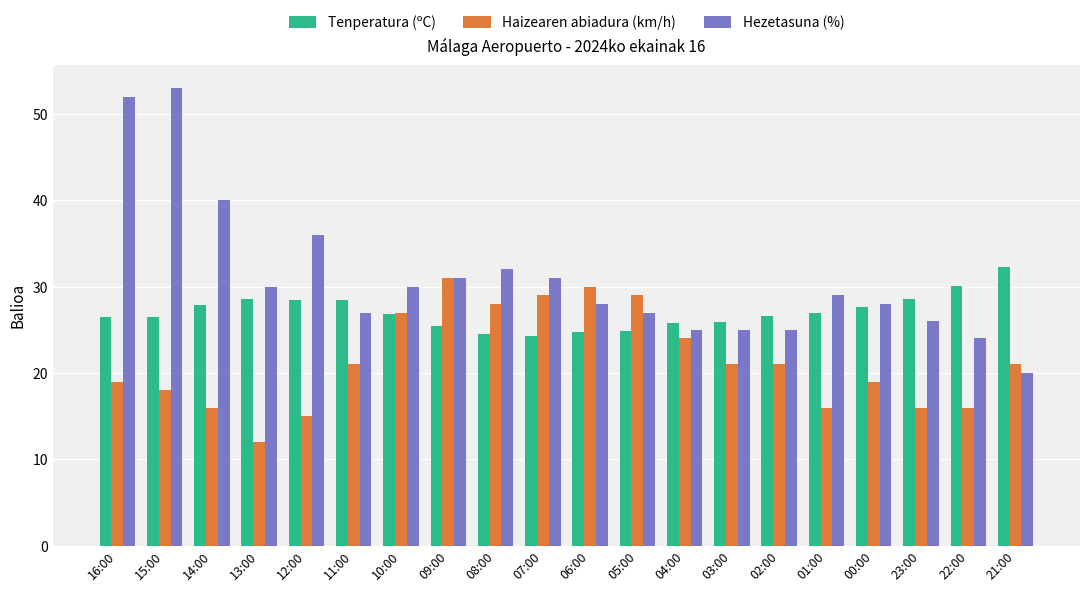

The value of Haizearen abiadura (km/h) at 06:00 is 30.0. True or false?

True